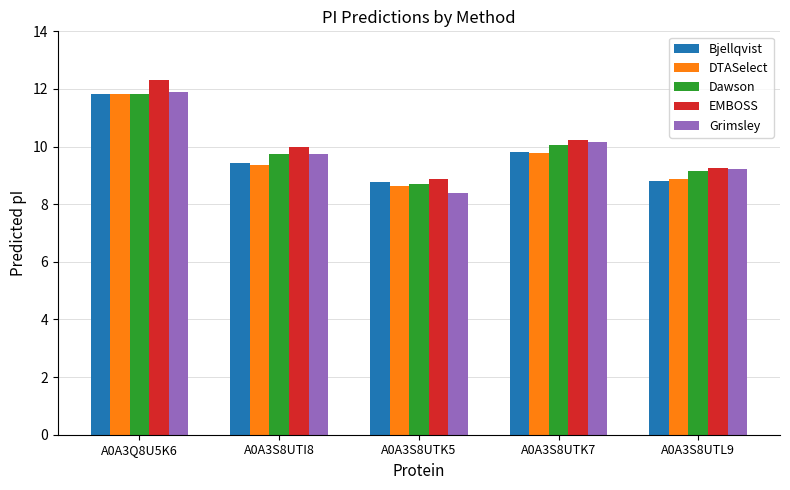

What is the minimum value for DTASelect?

8.6